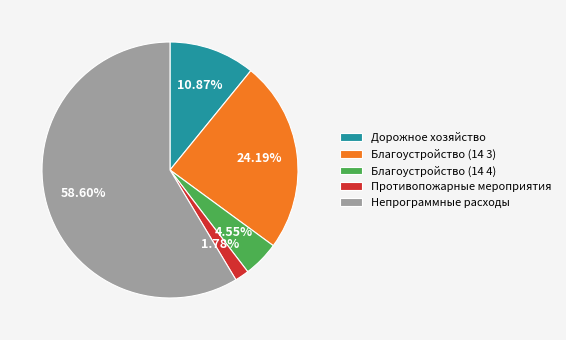

Which category has the biggest portion of the pie?

Непрограммные расходы